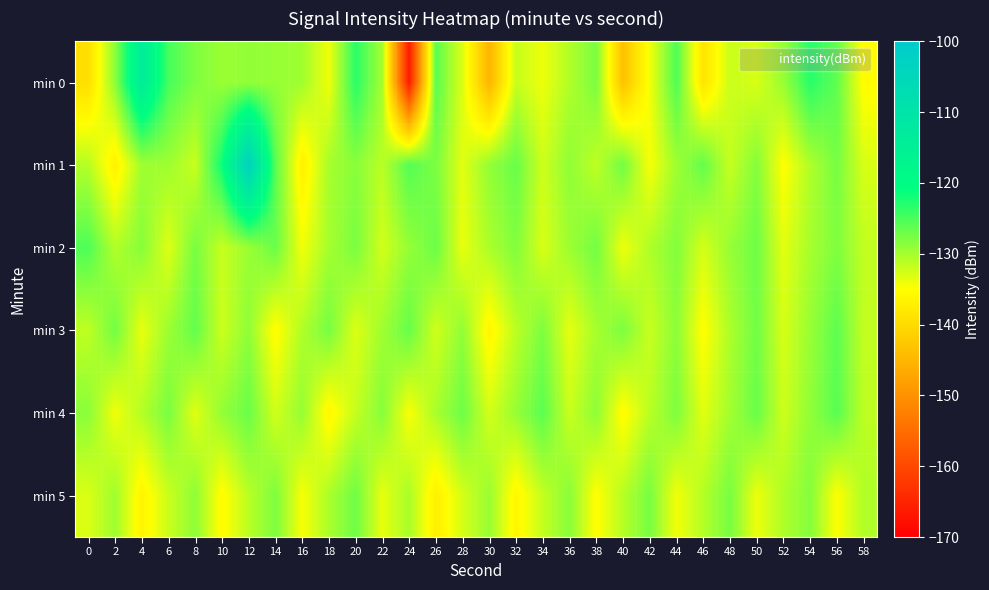

What is the greatest value displayed?

-103.1